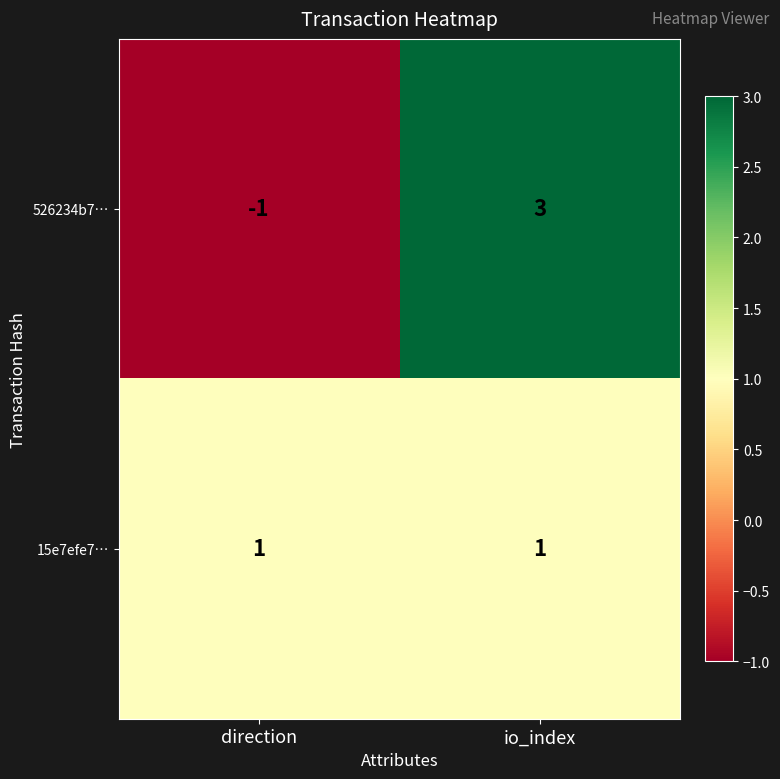

Rank the series at direction from highest to lowest value.

15e7efe7…, 526234b7…